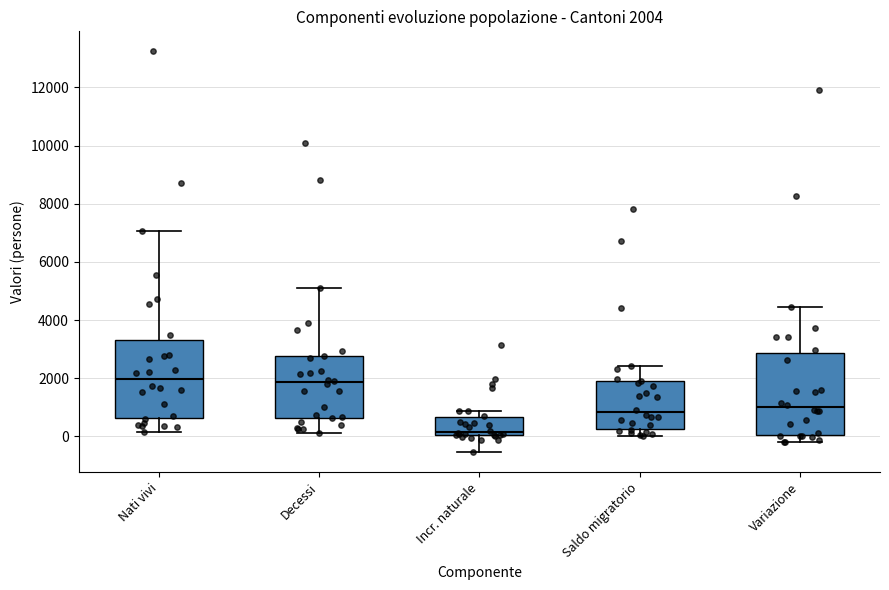

Which box's median line is the lowest?

Incr. naturale